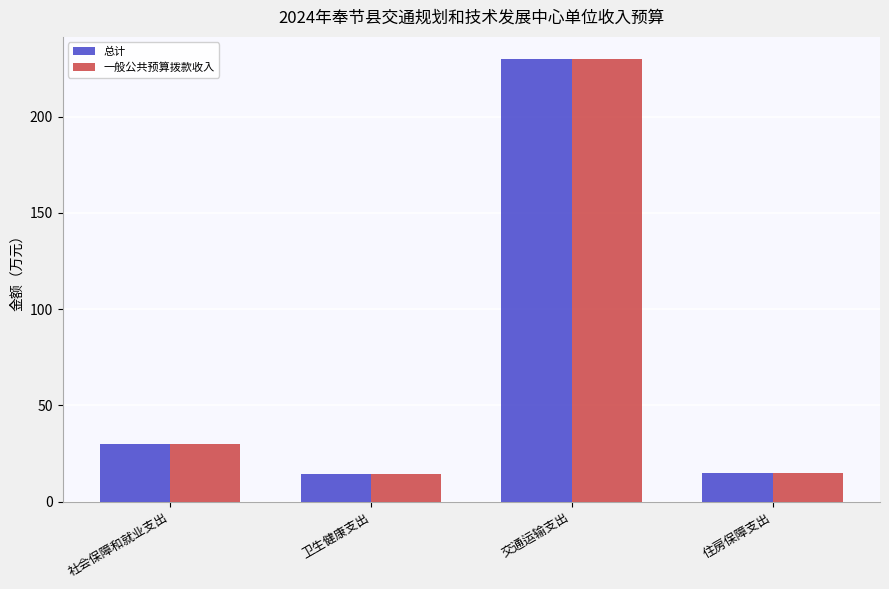

How many data points in 一般公共预算拨款收入 are above 29?

2